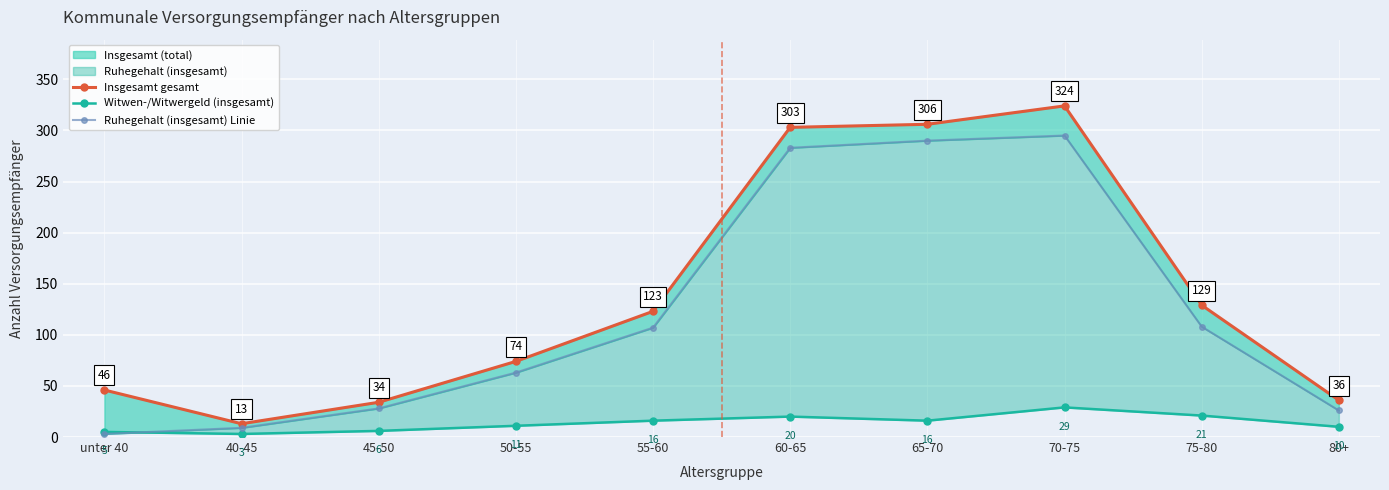

In Insgesamt gesamt, how many points are lower than both neighbors (excluding endpoints)?

1